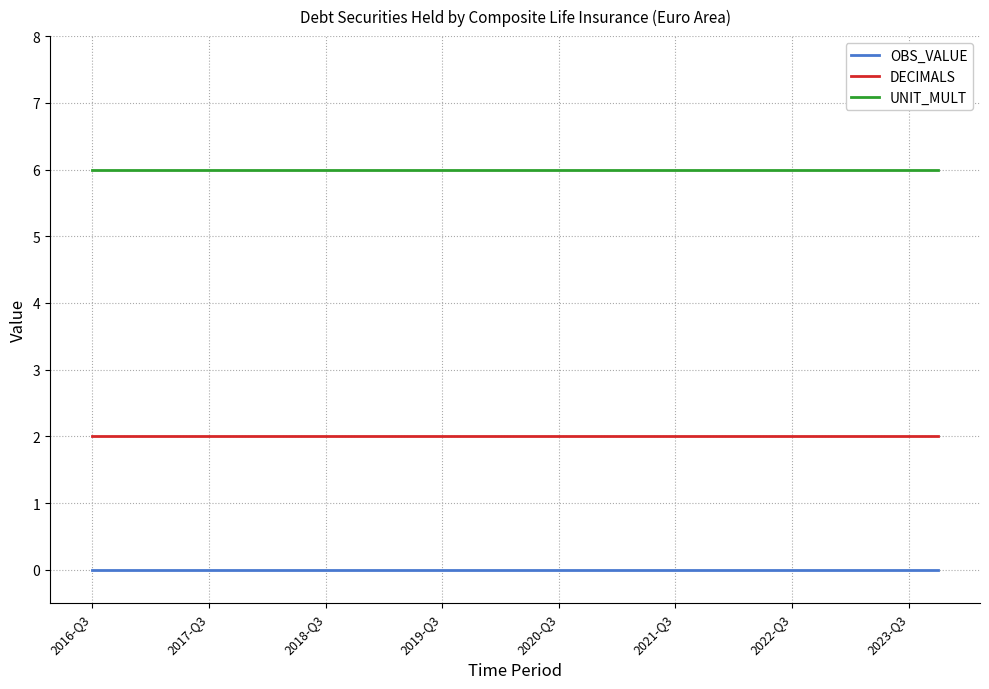

What is the highest value of the UNIT_MULT series?

6